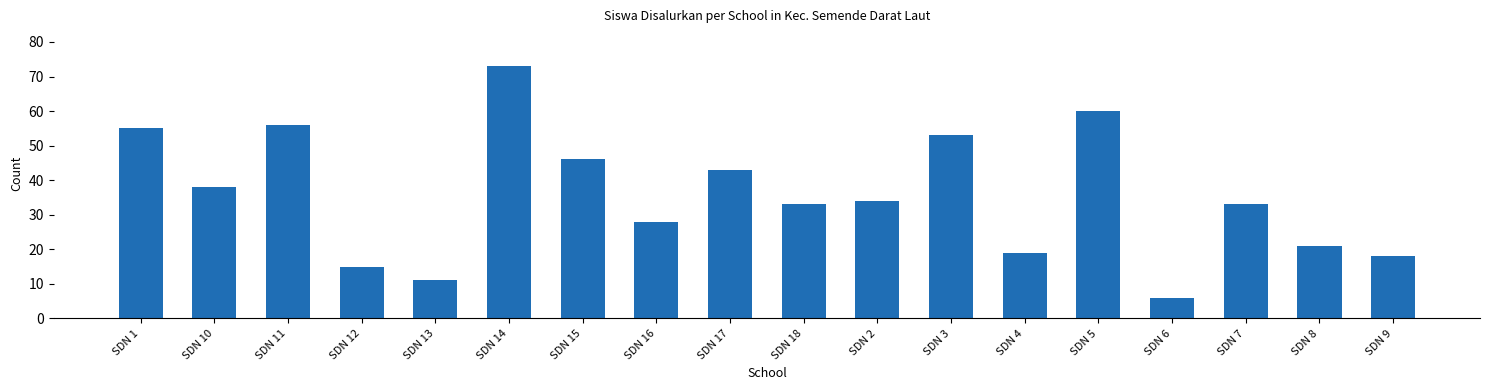

Reading left to right, transcribe all the data shown in this chart.

SDN 1=55	SDN 10=38	SDN 11=56	SDN 12=15	SDN 13=11	SDN 14=73	SDN 15=46	SDN 16=28	SDN 17=43	SDN 18=33	SDN 2=34	SDN 3=53	SDN 4=19	SDN 5=60	SDN 6=6	SDN 7=33	SDN 8=21	SDN 9=18